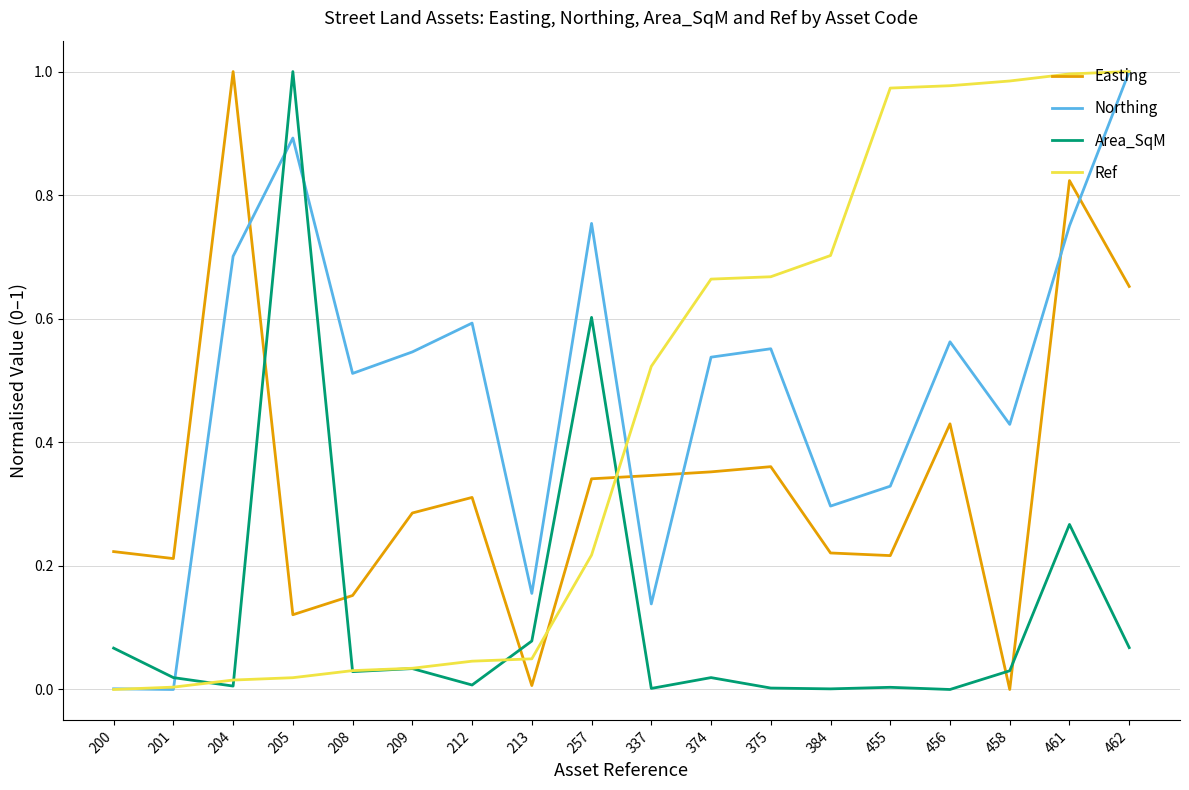

Which series ends up on top after the final intersection of Easting and Northing?

Northing